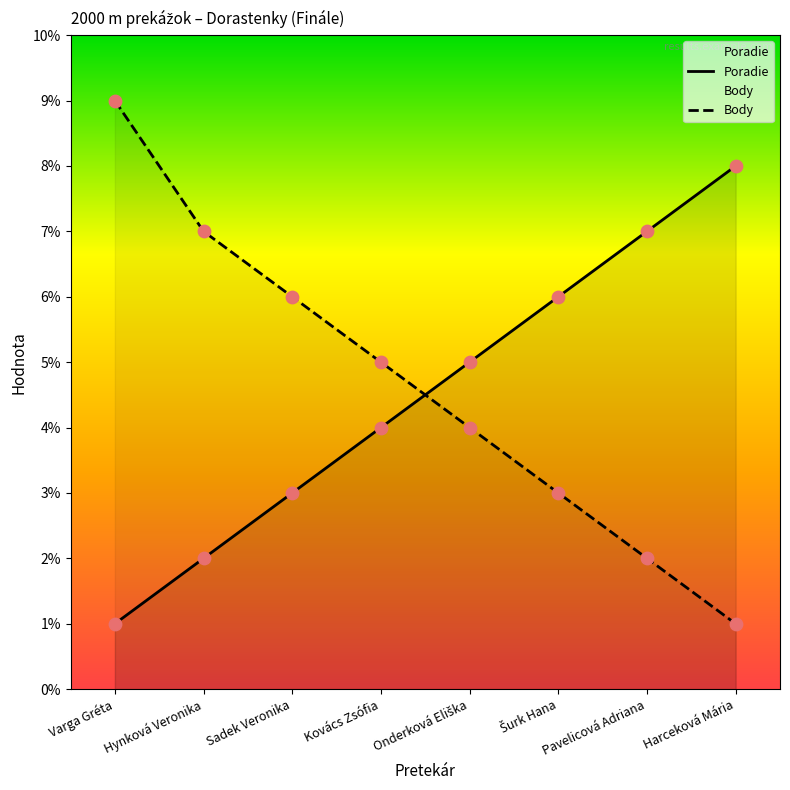

At which category is the sum across all series the highest?

Varga Gréta